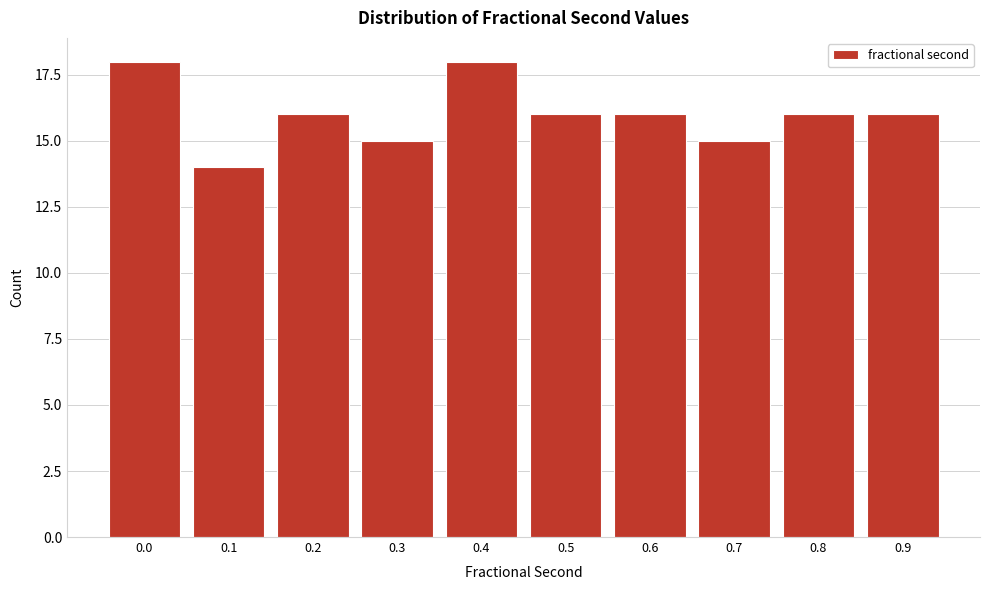

Reading left to right, extract all data points from this chart.

0.0=18	0.1=14	0.2=16	0.3=15	0.4=18	0.5=16	0.6=16	0.7=15	0.8=16	0.9=16